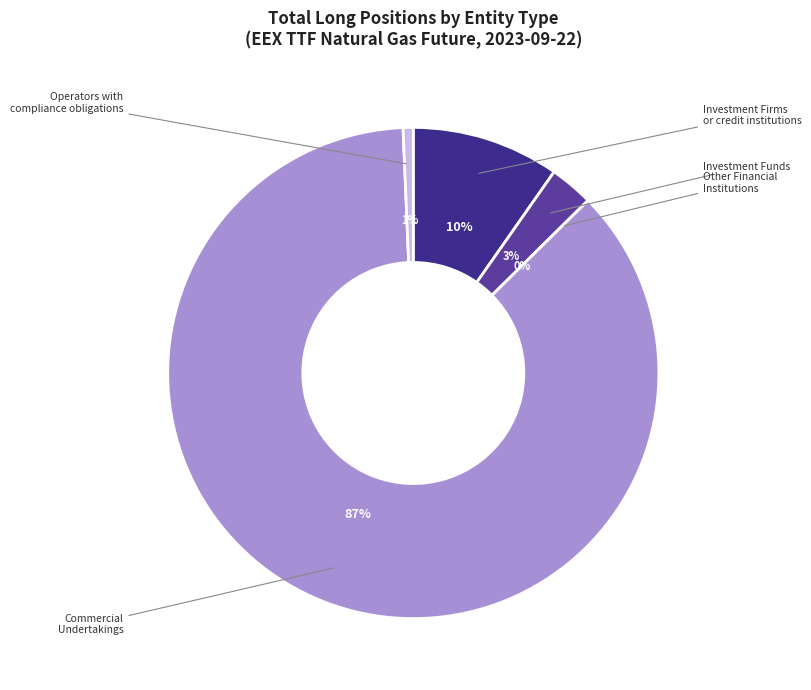

What portion of the pie excludes Other Financial Institutions?

100.0%